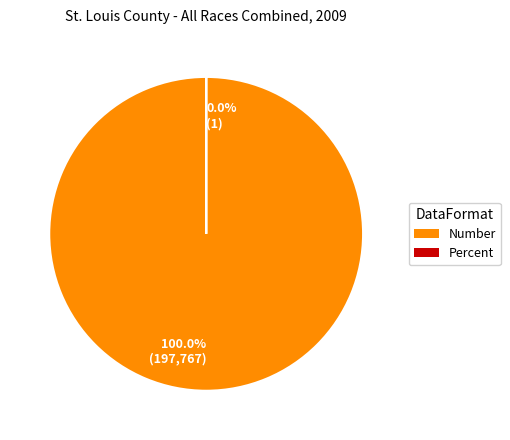

Is it true that Number is 99% of the pie?

False